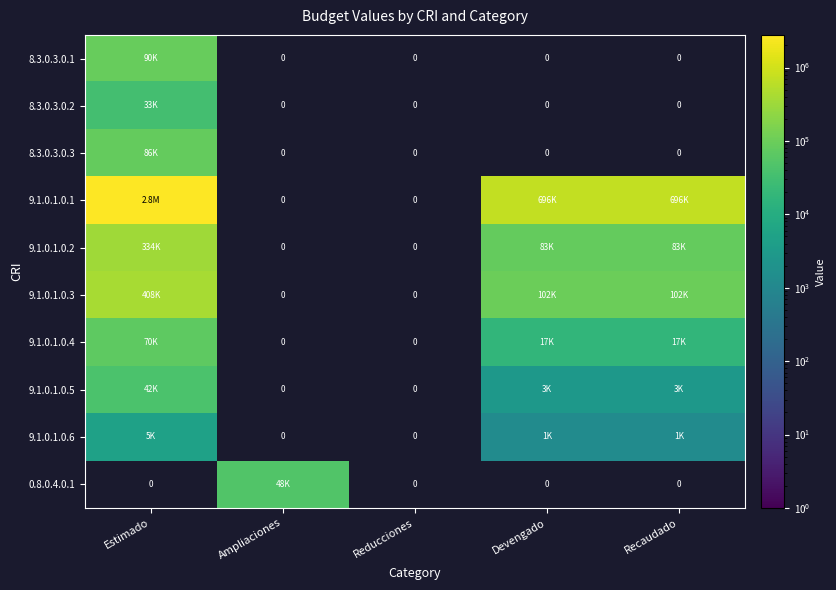

The 9.1.0.1.0.1 series shows 0.0 at Reducciones. True or false?

True